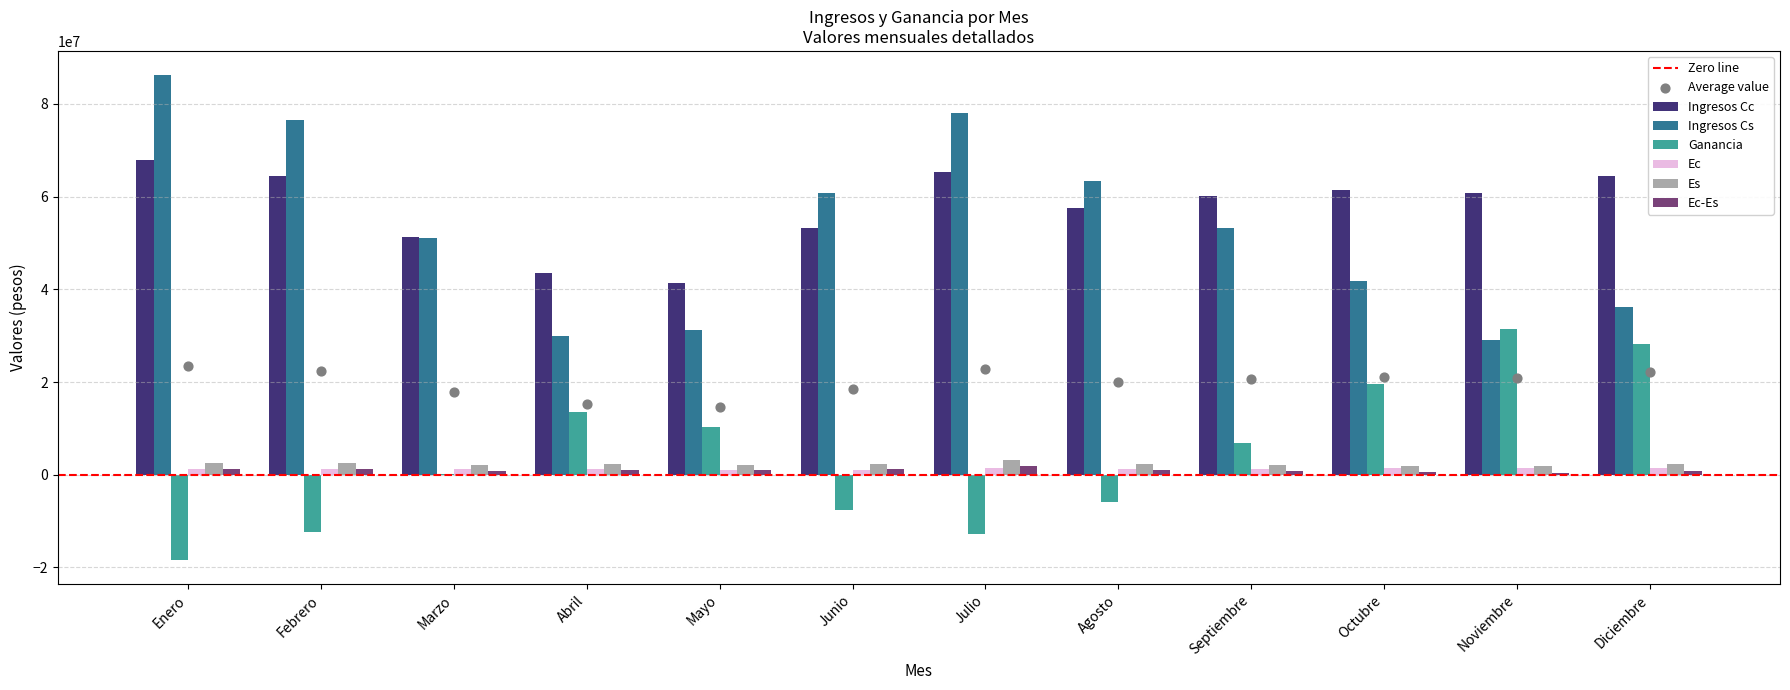

Which series has the largest Y range (max minus min)?

Ingresos Cs